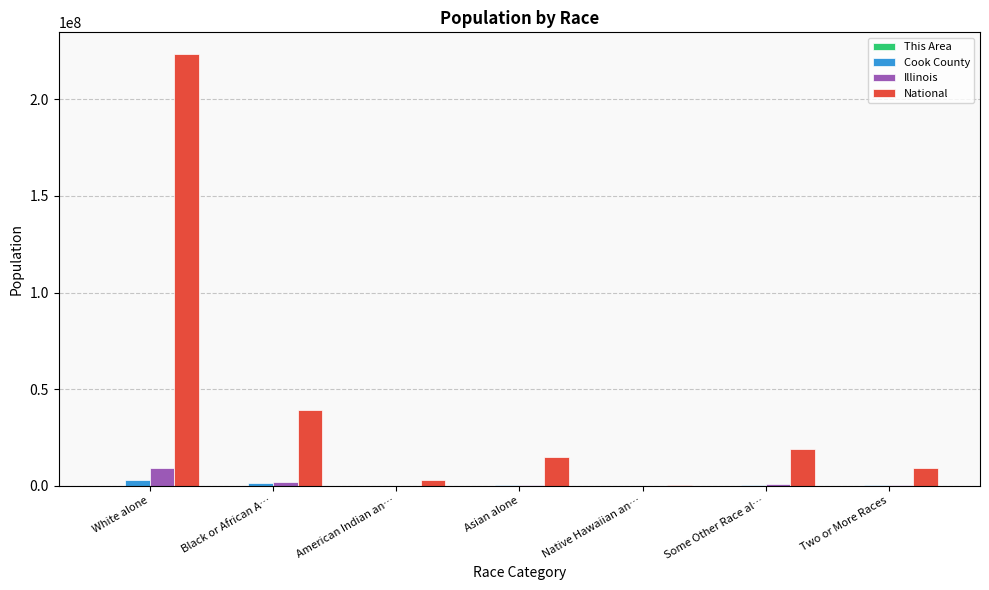

What is the greatest value displayed?

223553265